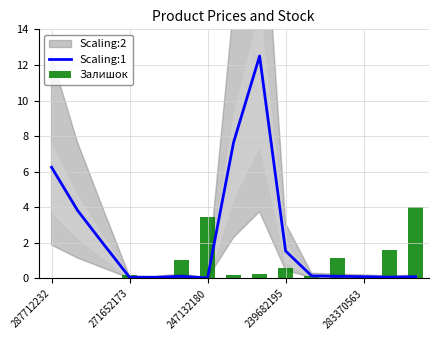

The Scaling:1 series shows 0.0 at 247132180. True or false?

True